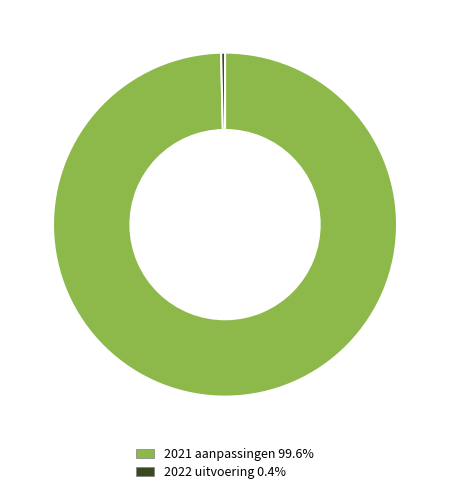

Does 2022 uitvoering 0.4% represent more than half of the total?

No